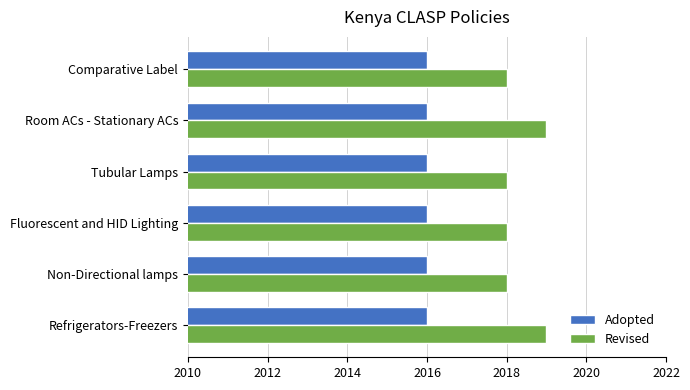

List the series in order of their overall mean, highest first.

Revised, Adopted